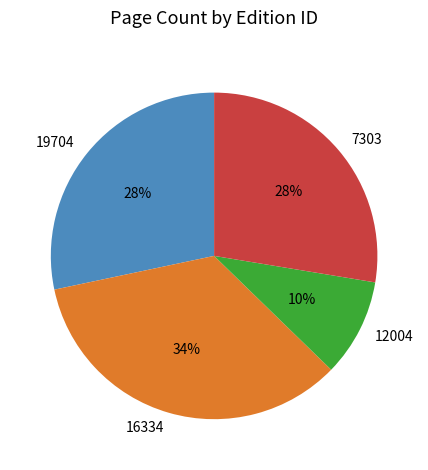

Does any single category account for the majority?

No